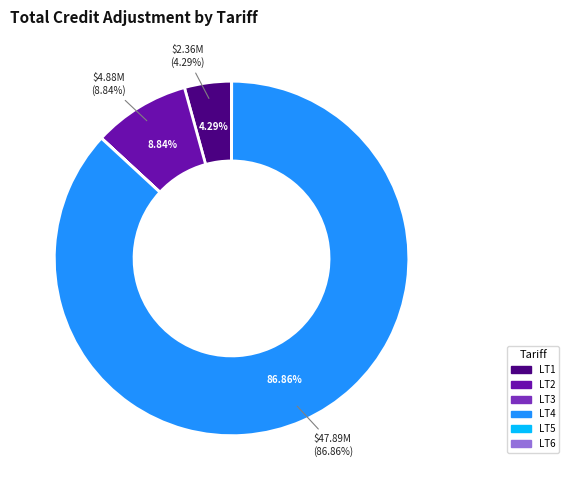

What is the majority slice?

LT4